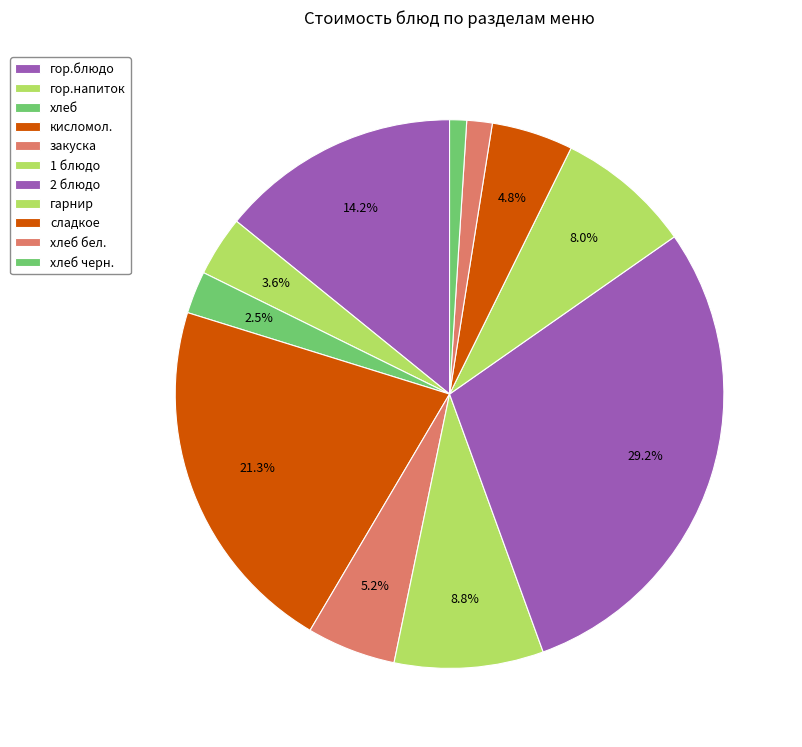

What is the change in value from хлеб to кисломол.?

+24.5